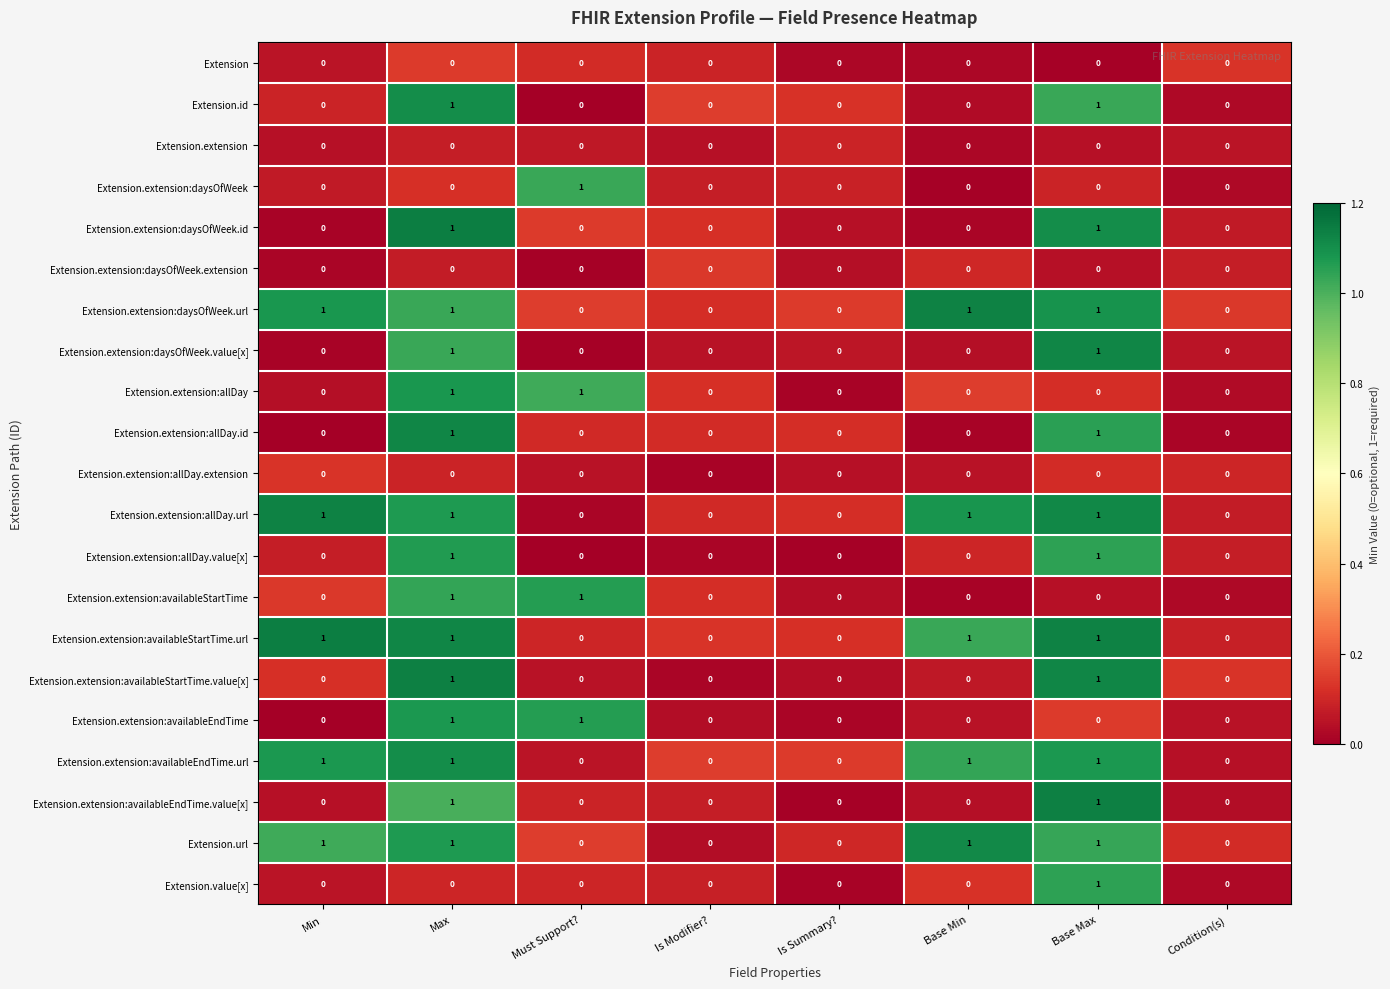

Count the Extension.extension:availableStartTime values in the range 0 to 1.

8